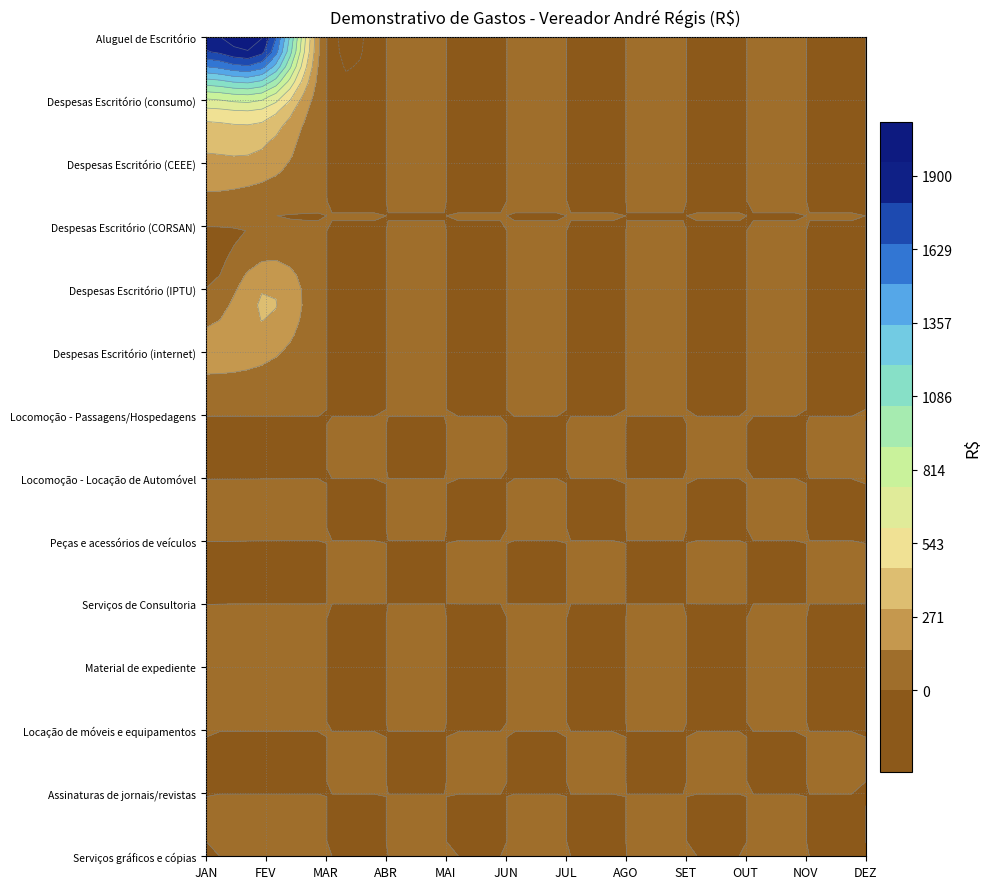

Which has a higher value, SET or OUT?

SET